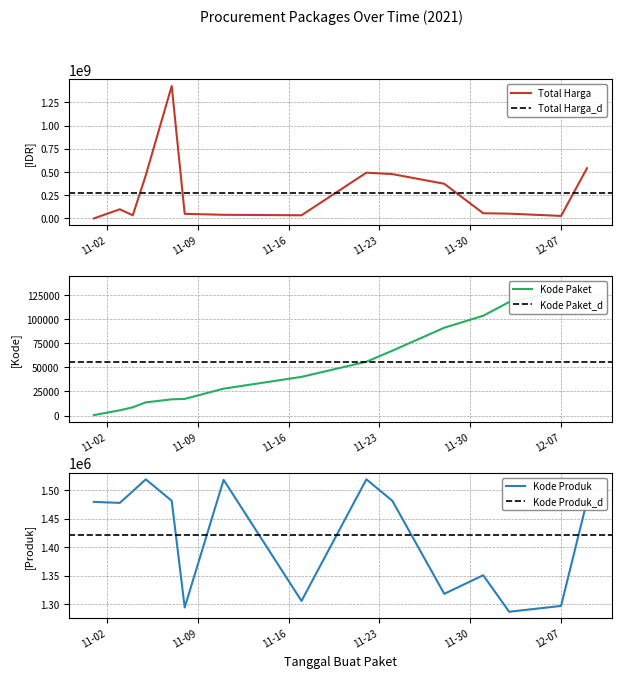

True or false: Kode Paket and Kode Produk cross at least once.

False